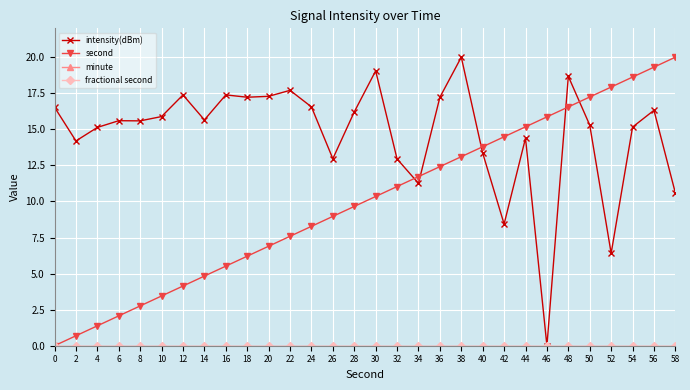

Reading left to right, extract all data points from this chart.

intensity(dBm): 16.5	14.2	15.1	15.6	15.6	15.9	17.4	15.7	17.4	17.2	17.3	17.7	16.6	13.0	16.2	19.1	12.9	11.3	17.2	20.0	13.4	8.4	14.4	0.0	18.7	15.3	6.4	15.2	16.3	10.6
second: 0.0	0.7	1.4	2.1	2.8	3.4	4.1	4.8	5.5	6.2	6.9	7.6	8.3	9.0	9.7	10.3	11.0	11.7	12.4	13.1	13.8	14.5	15.2	15.9	16.6	17.2	17.9	18.6	19.3	20.0
minute: 0.0	0.0	0.0	0.0	0.0	0.0	0.0	0.0	0.0	0.0	0.0	0.0	0.0	0.0	0.0	0.0	0.0	0.0	0.0	0.0	0.0	0.0	0.0	0.0	0.0	0.0	0.0	0.0	0.0	0.0
fractional second: 0.0	0.0	0.0	0.0	0.0	0.0	0.0	0.0	0.0	0.0	0.0	0.0	0.0	0.0	0.0	0.0	0.0	0.0	0.0	0.0	0.0	0.0	0.0	0.0	0.0	0.0	0.0	0.0	0.0	0.0